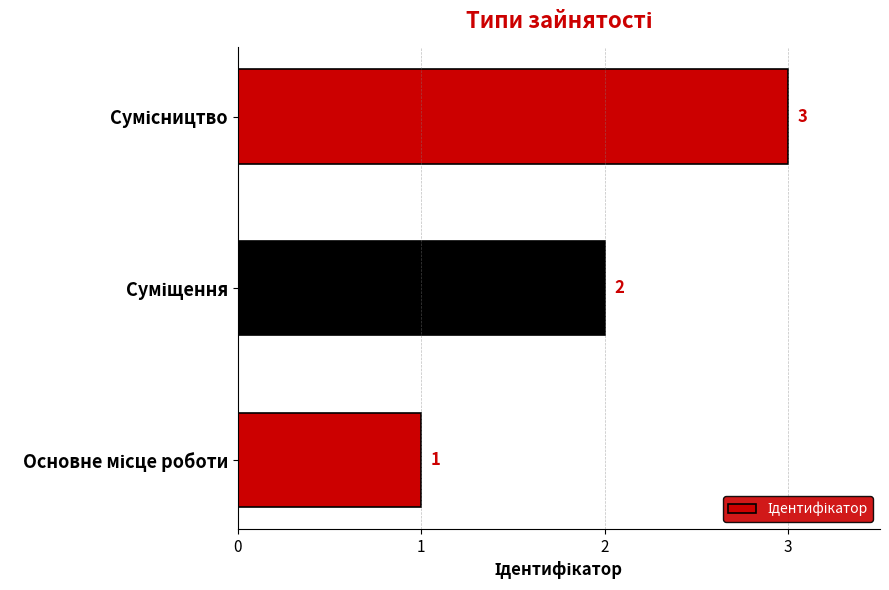

What is the greatest value displayed?

3